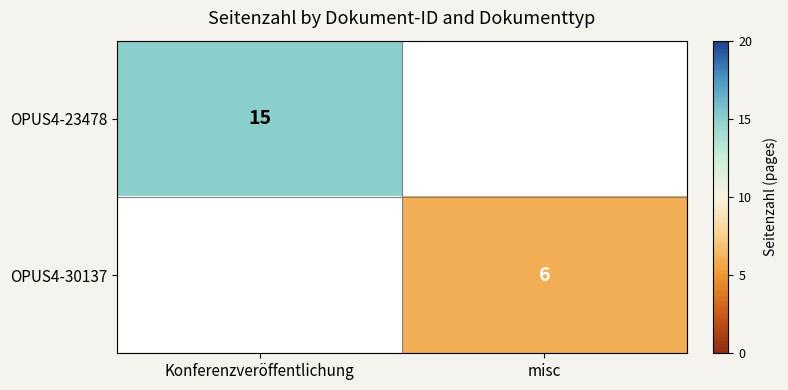

The value of OPUS4-23478 at Konferenzveröffentlichung is 24. True or false?

False